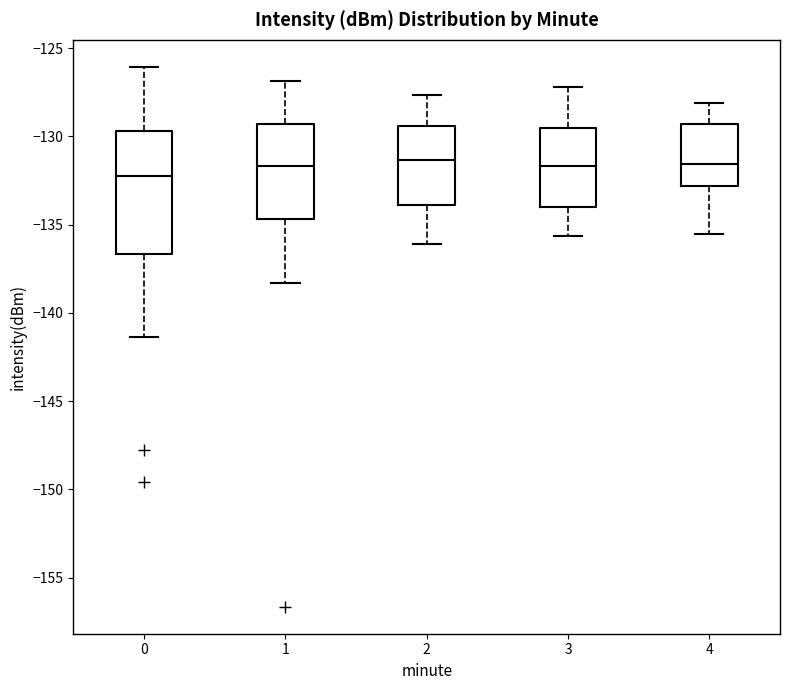

Which box is the tallest, from its lower edge to its upper edge?

0